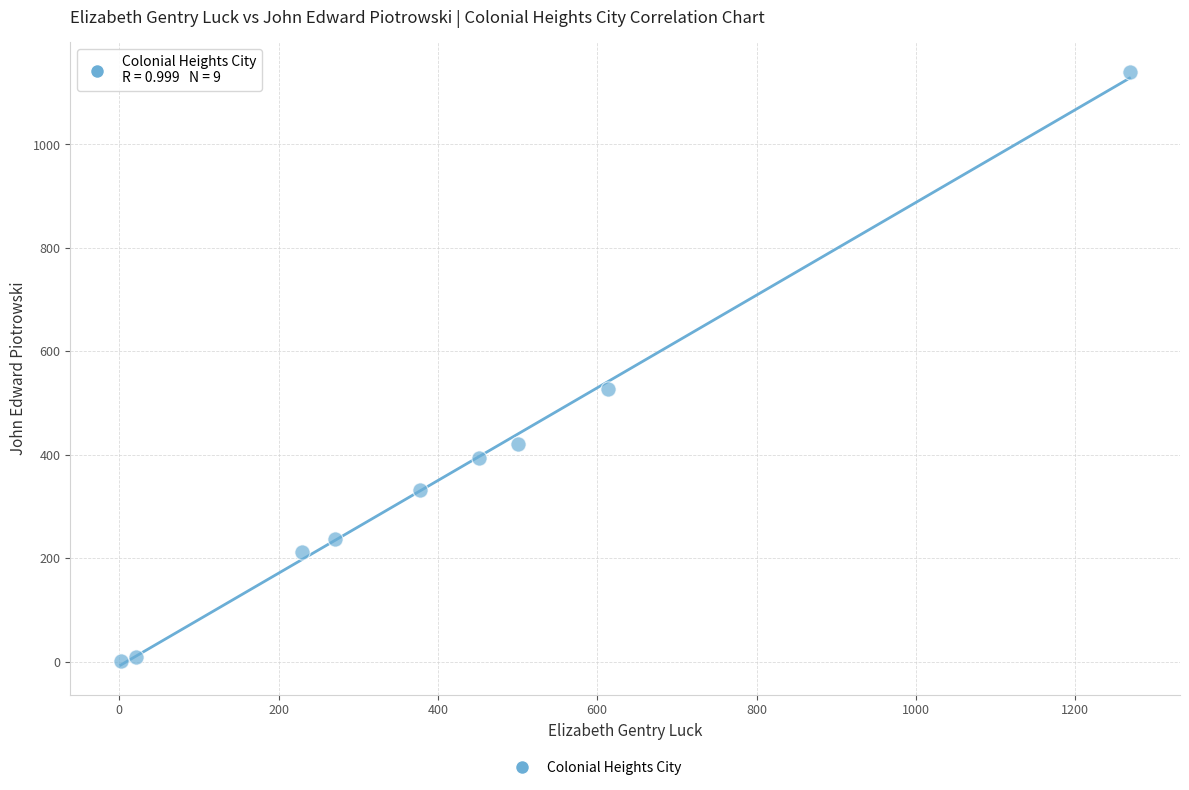

What Y value in the scatter plot is closest to 570?

528